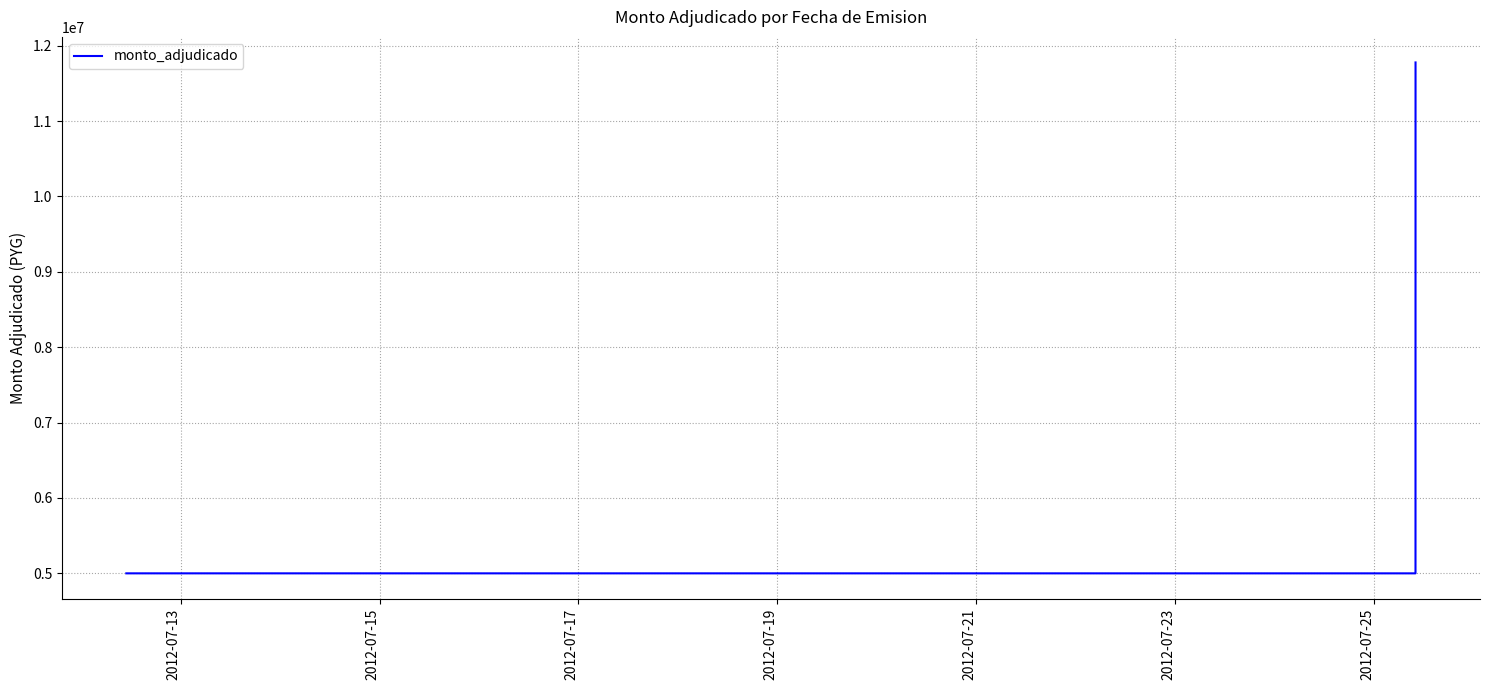

What is the maximum value shown in the chart?

11777760